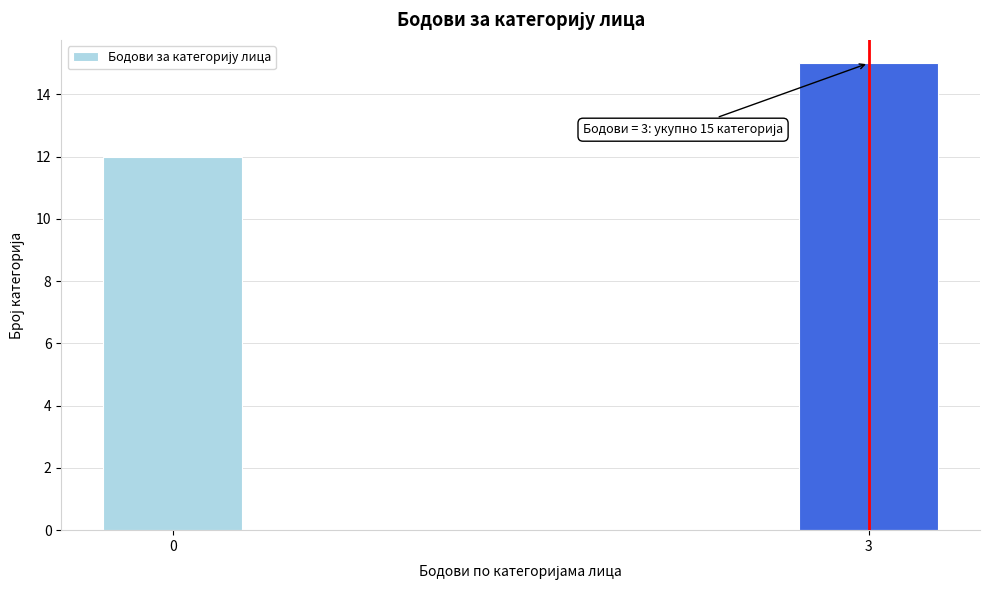

Reading left to right, extract all data points from this chart.

12	15